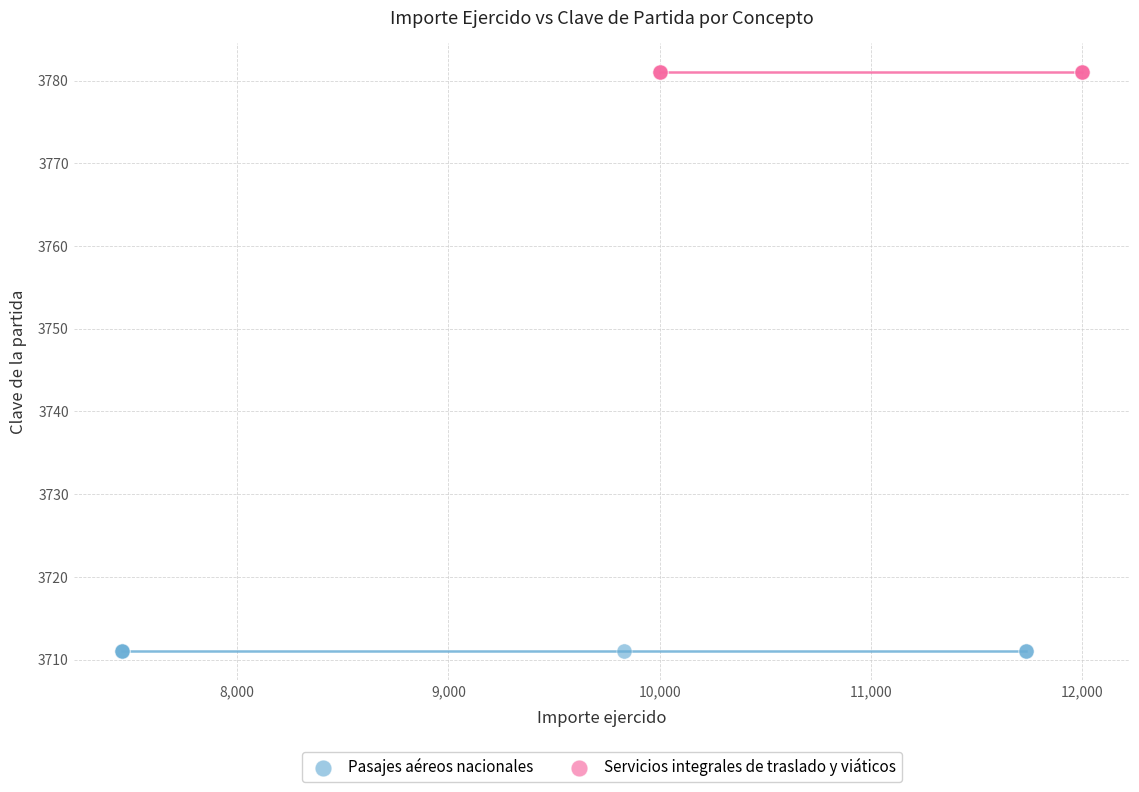

Which series reaches the maximum Y coordinate?

Servicios integrales de traslado y viáticos